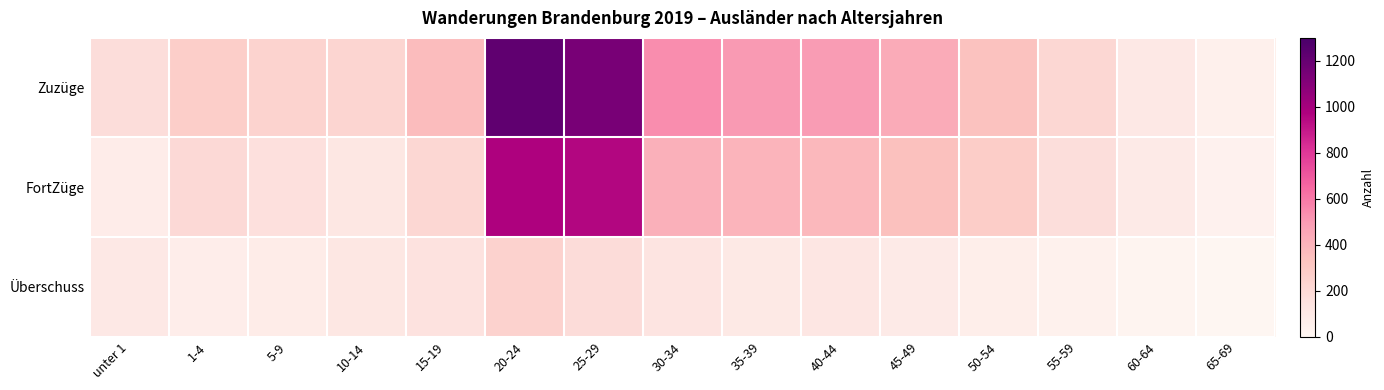

Which category has the highest value across all series?

20-24